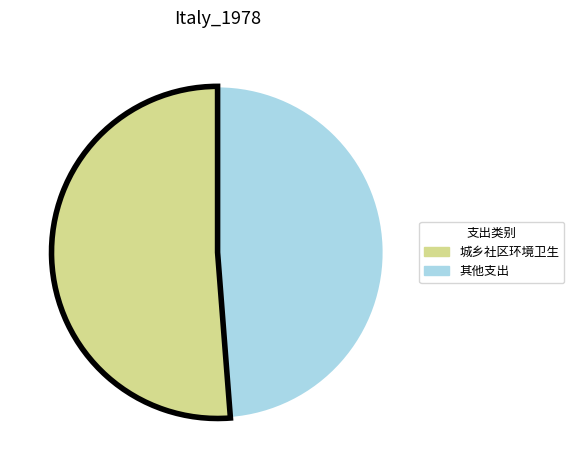

Does any single category account for the majority?

Yes